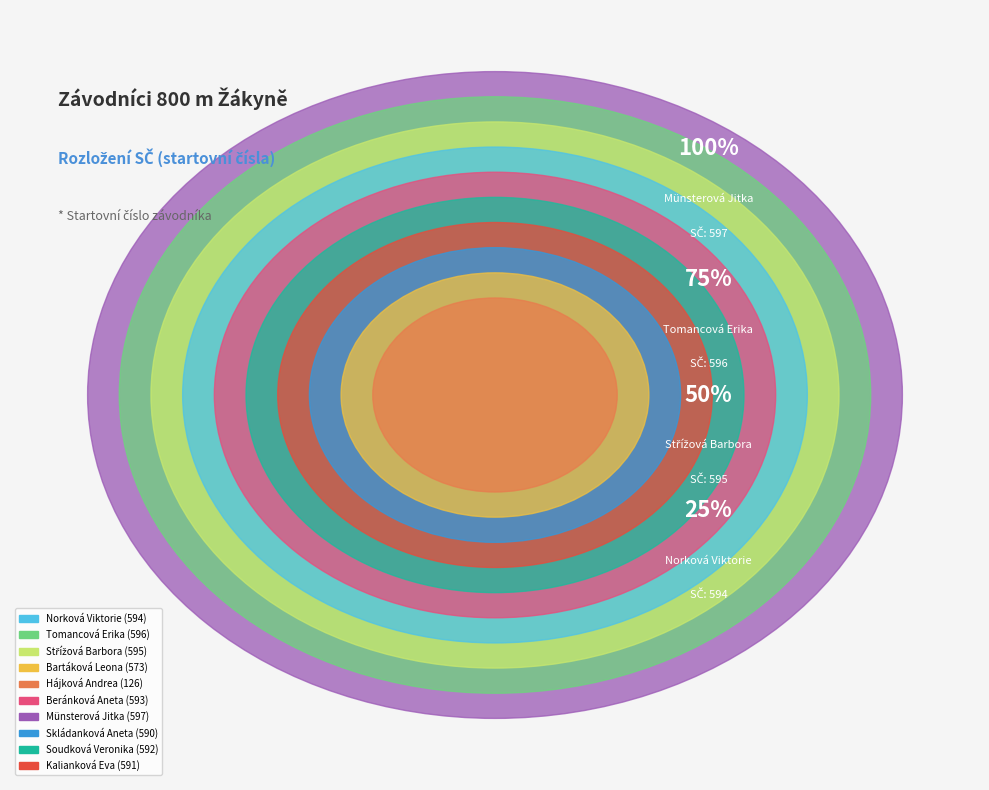

What percentage do Bartáková Leona and Beránková Aneta together represent?

21.4%